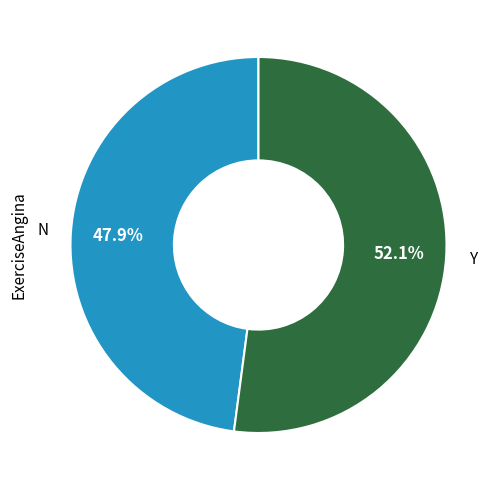

Does any single category account for the majority?

Yes